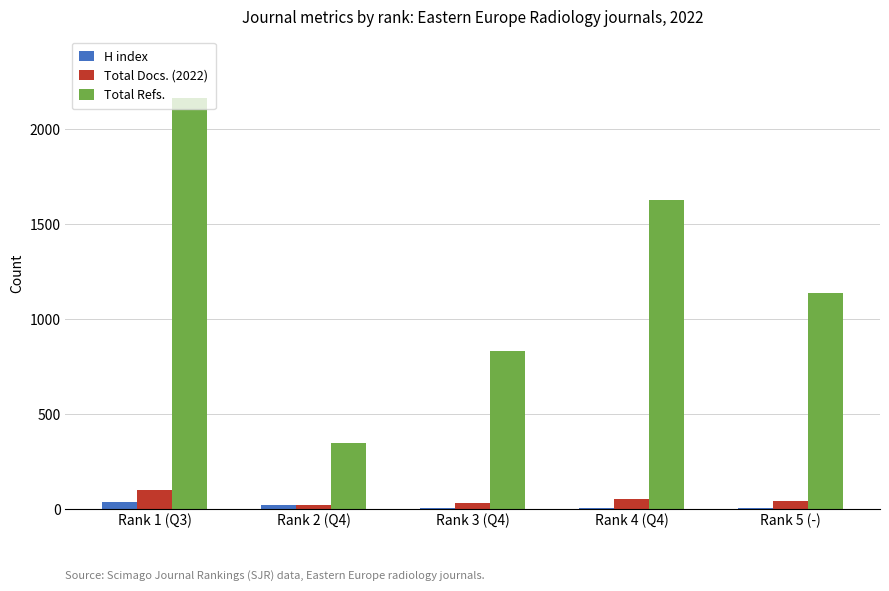

At which category is the sum across all series the highest?

Rank 1 (Q3)